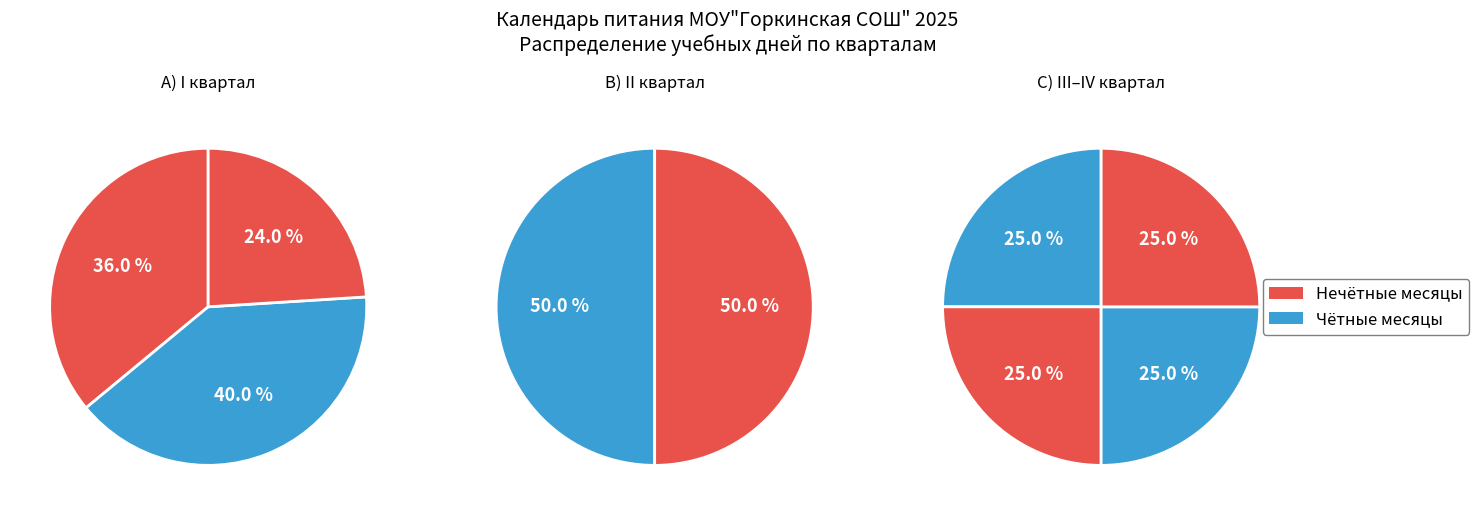

How many slices are in this pie chart?

9